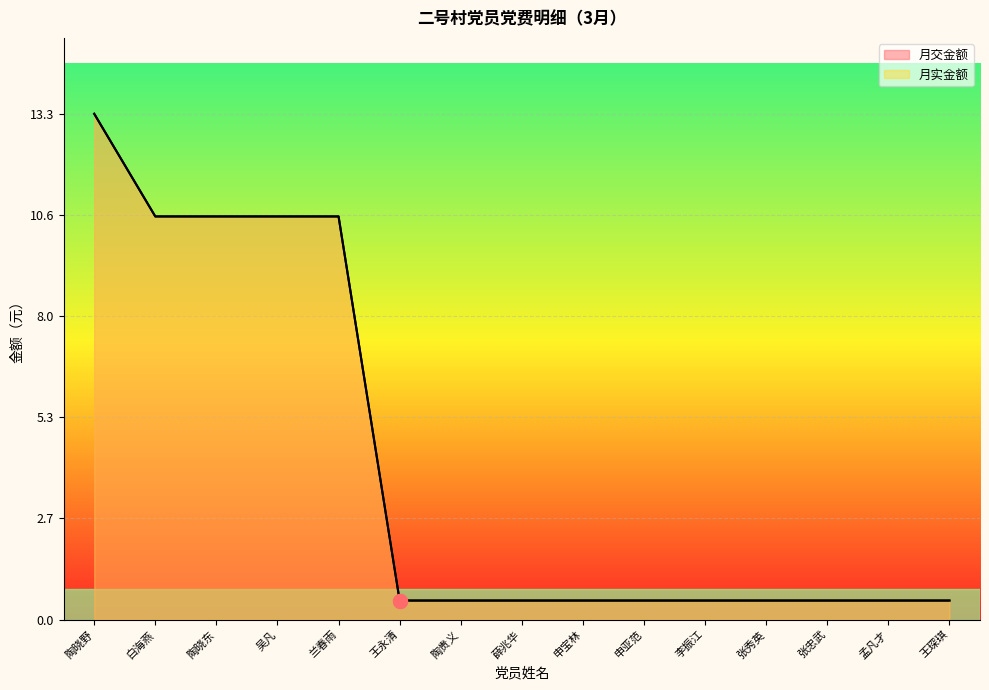

Which series changed the most between 王永清 and 孟凡才?

月交金额